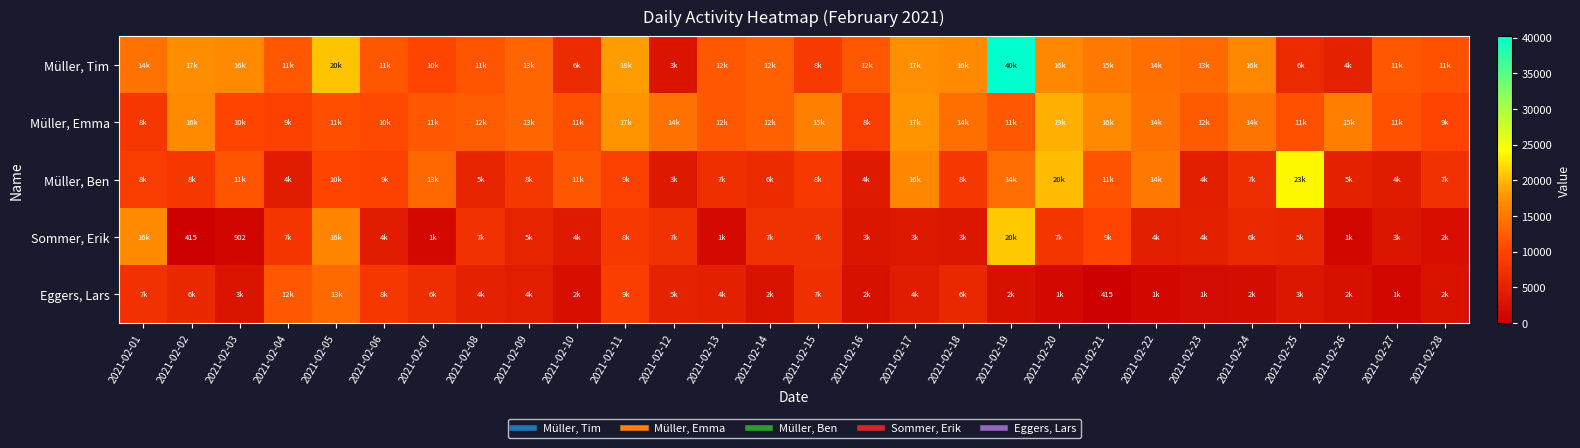

Between 2021-02-06 and 2021-02-12, which series saw the biggest shift?

Müller, Tim